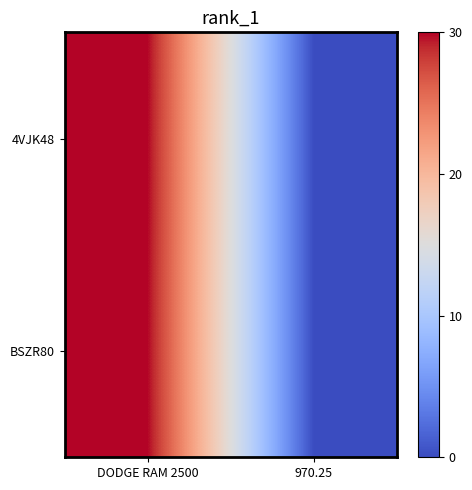

Rank the series by their maximum value, from lowest to highest.

4VJK48, BSZR80